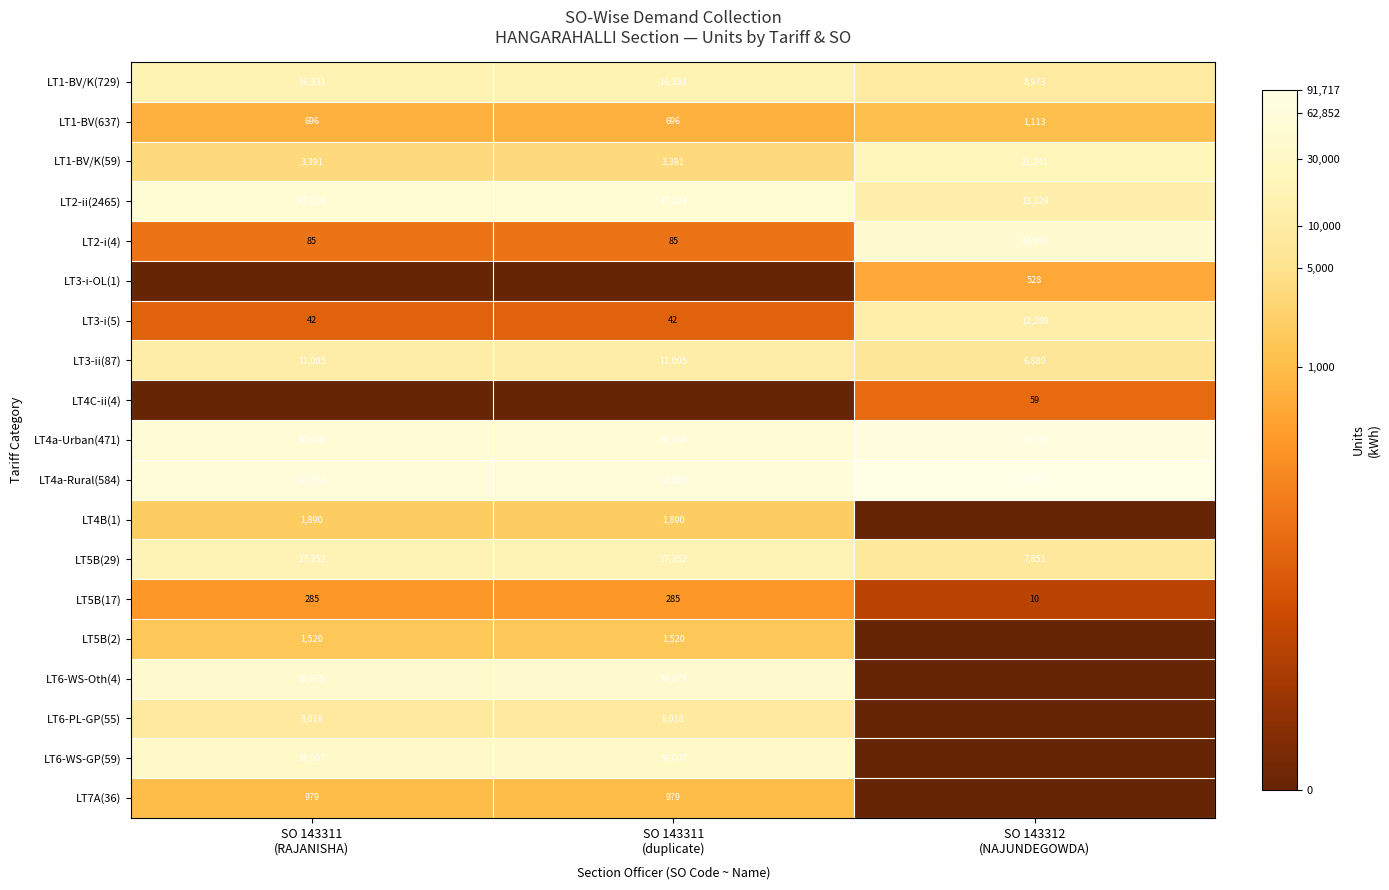

What is the sum of all LT2-i(4) values?

44123